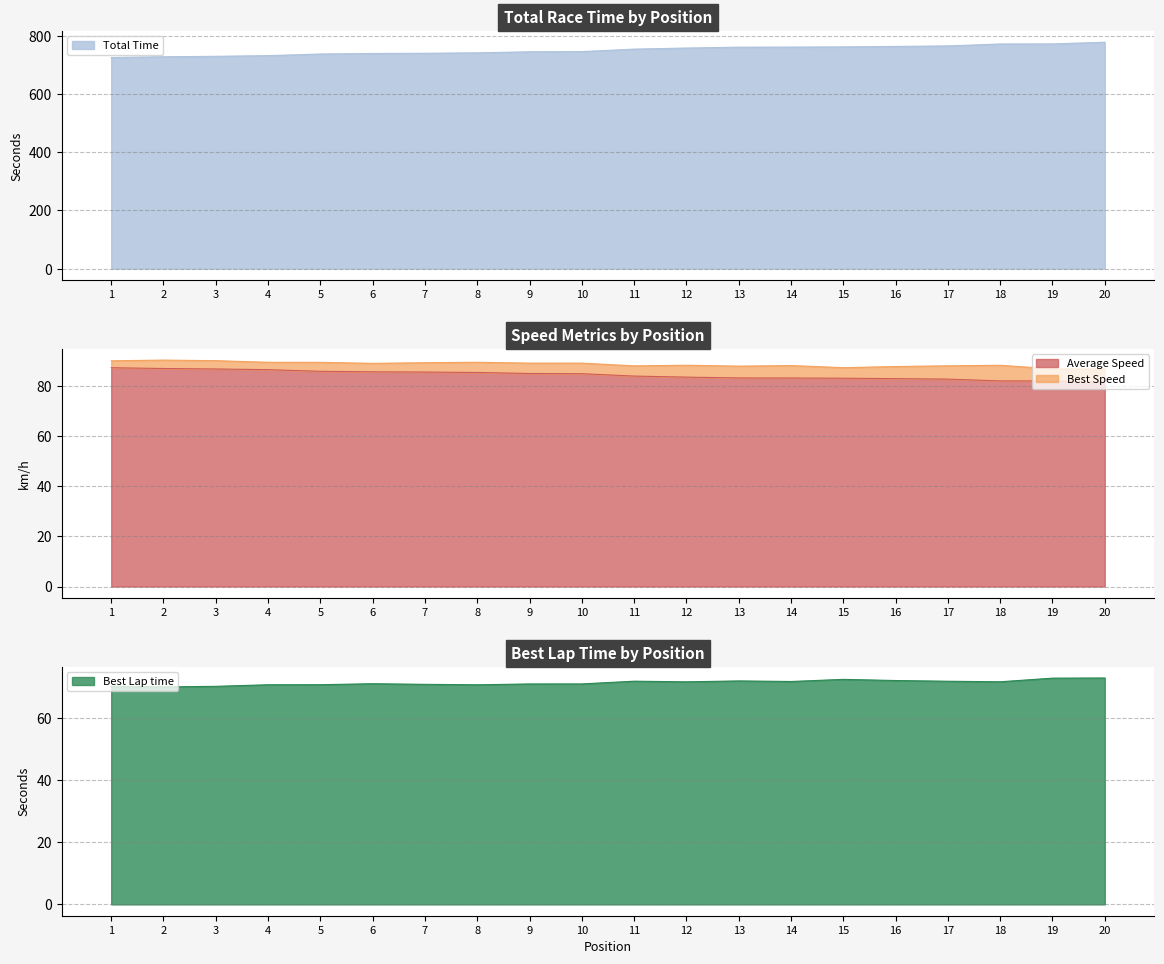

What are all the series names shown in the legend?

Total Time, Best Lap time, Best Speed, Average Speed